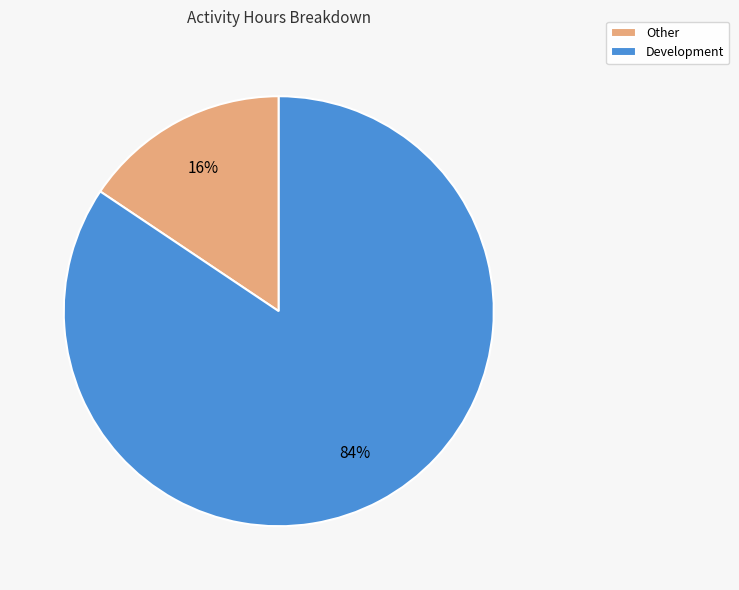

To the nearest percent, what portion does Other represent?

16%